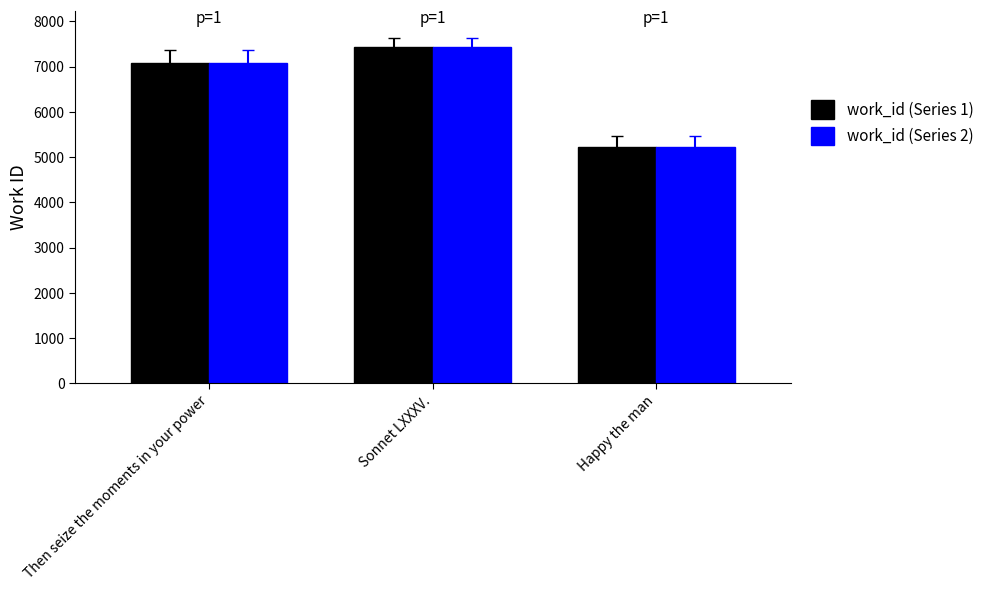

Reading left to right, list all the values displayed in this chart.

work_id (Series 1): Then seize the moments in your power=7080	Sonnet LXXXV.=7432	Happy the man=5216
work_id (Series 2): Then seize the moments in your power=7080	Sonnet LXXXV.=7432	Happy the man=5216